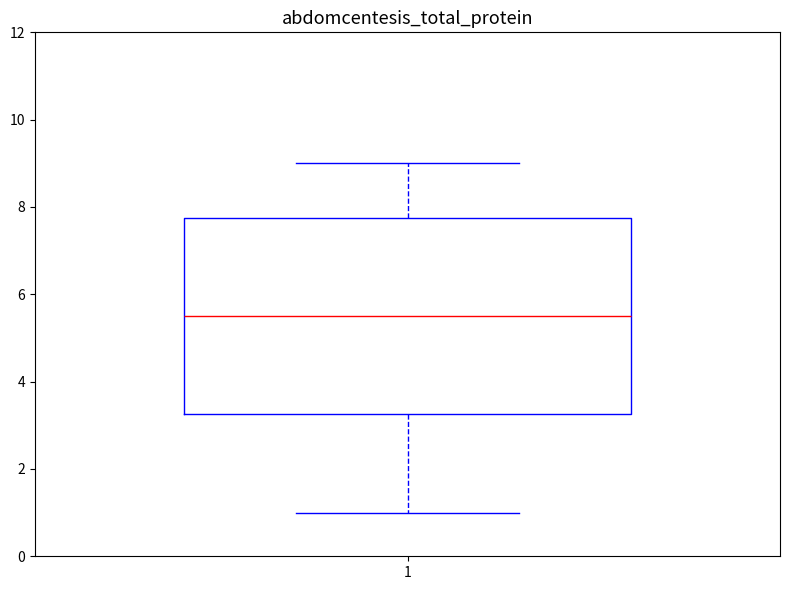

Transcribe this box plot: give where the median line is, the range the box spans, and where the two whiskers end, as read against the y-axis. The values are not printed on the chart, so give them approximately, as read against the axis.

median 5.6, box 3.2 to 7.8, whiskers 1.0 to 9.0